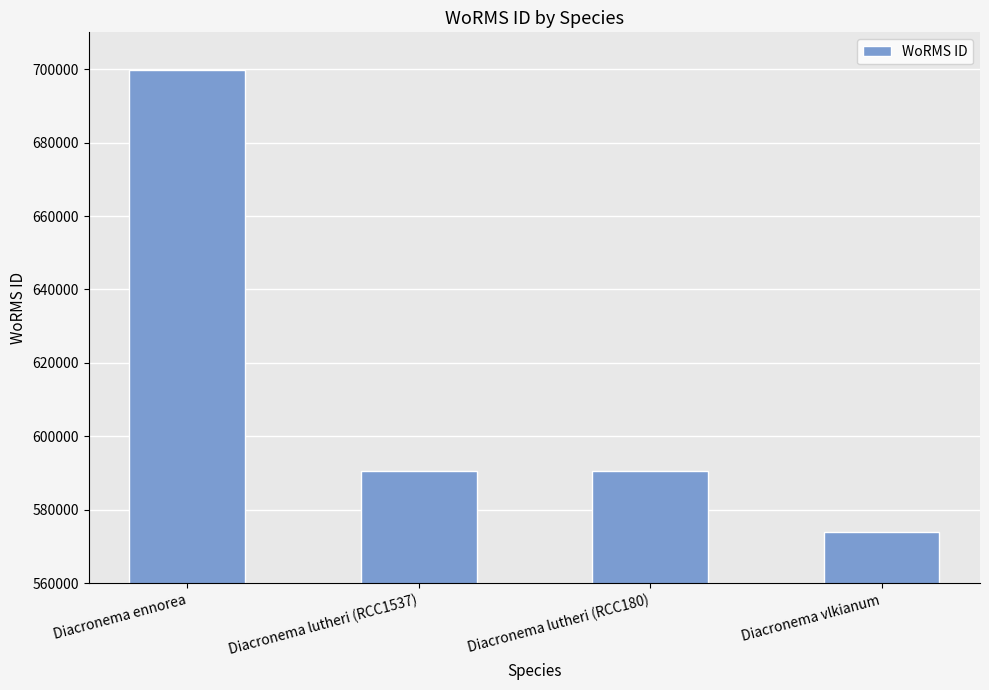

What is the change in value from Diacronema lutheri (RCC180) to Diacronema vlkianum?

-16704